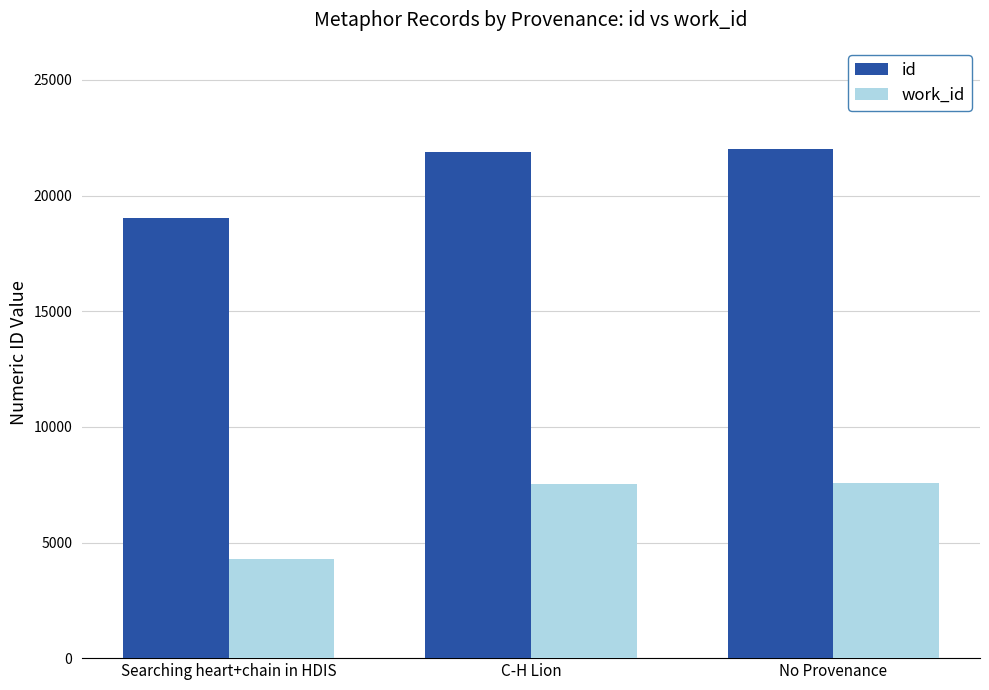

Which series has the largest range (max minus min)?

work_id